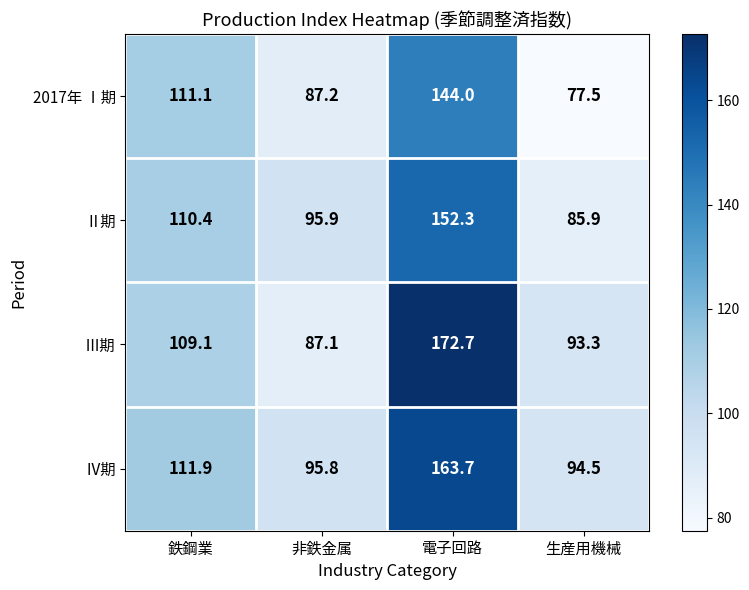

What is the minimum value for Ⅱ期?

85.9